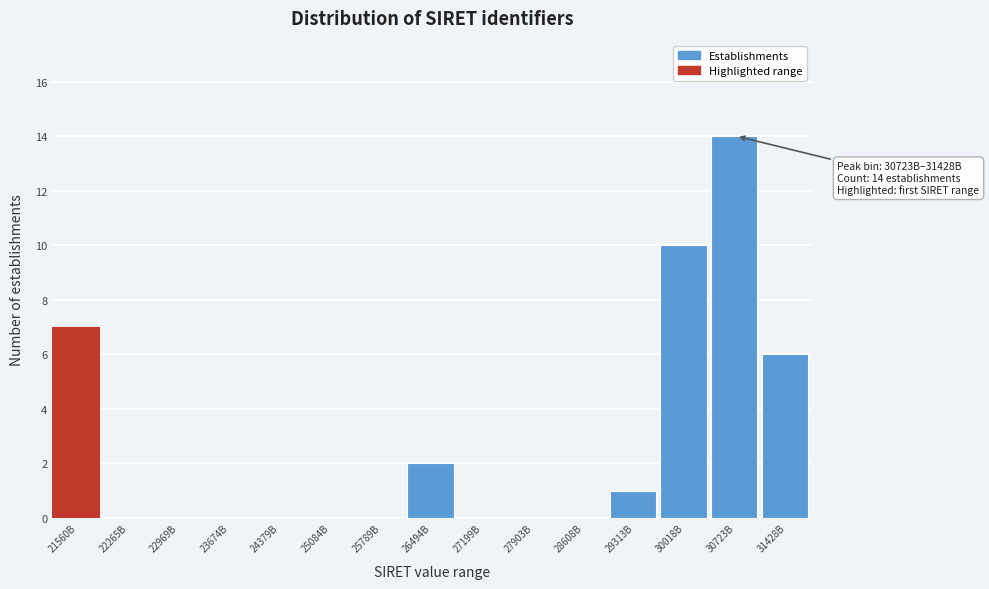

Reading left to right, what are all the values shown in this chart?

21560B=7	22265B=0	22969B=0	23674B=0	24379B=0	25084B=0	25789B=0	26494B=2	27199B=0	27903B=0	28608B=0	29313B=1	30018B=10	30723B=14	31428B=6